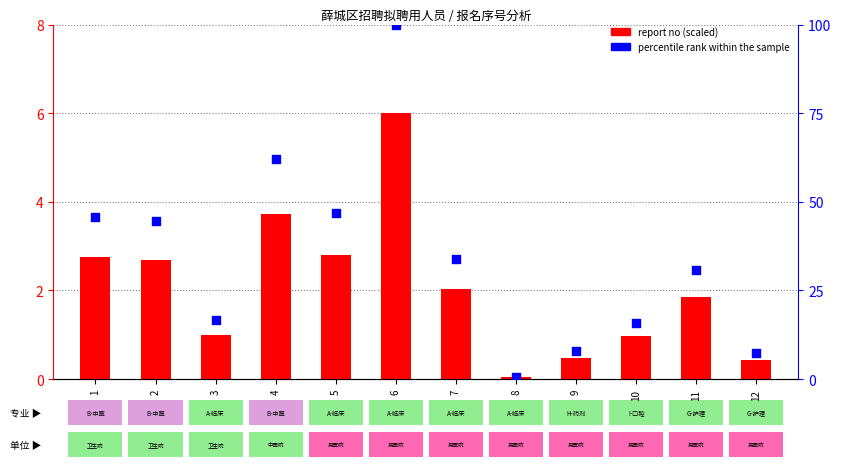

What are all the series names shown in the legend?

report no (scaled), percentile rank within the sample